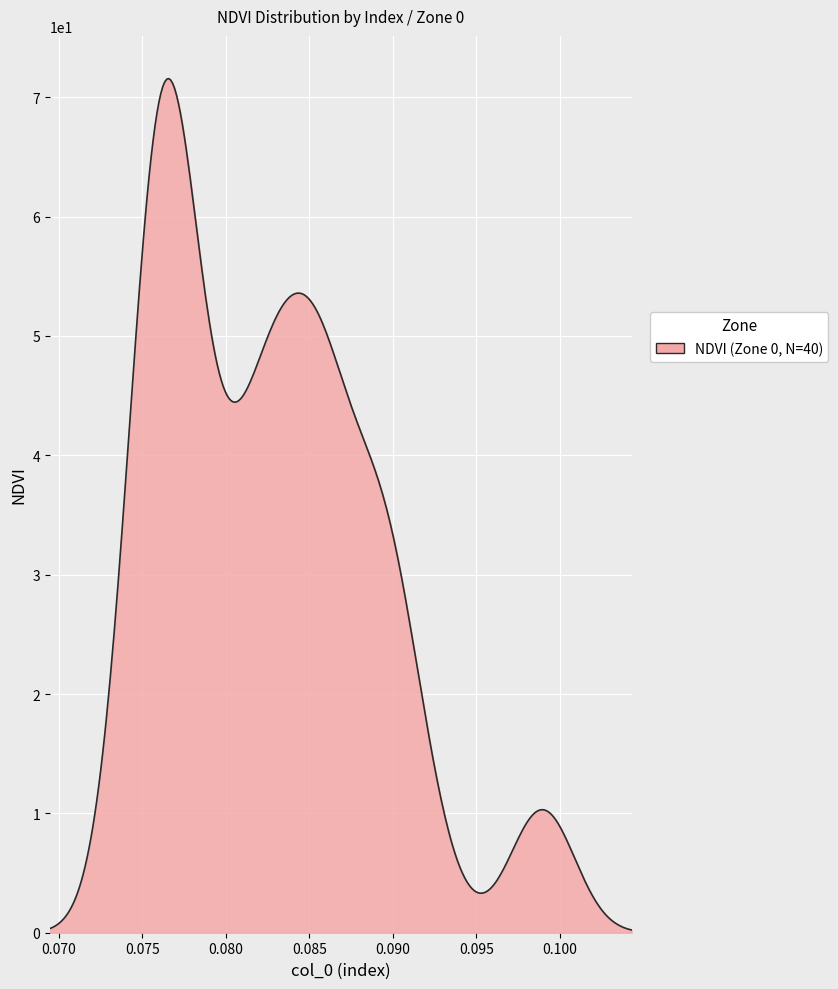

What is the maximum value shown in the chart?

71.6